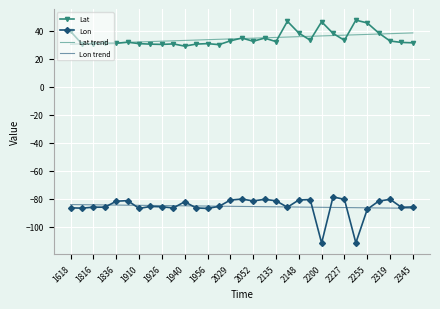

Which series has the largest range (max minus min)?

Lon